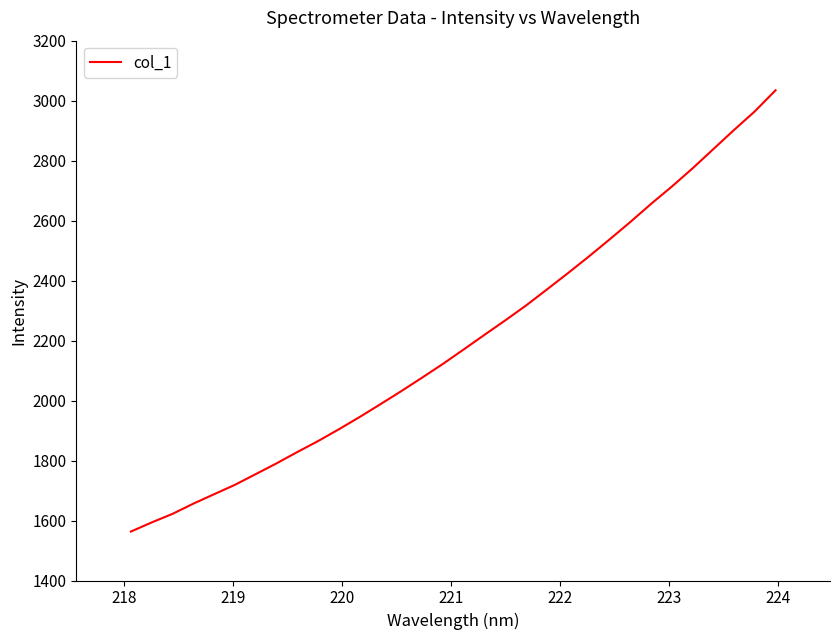

What is the minimum value shown in the chart?

1563.2